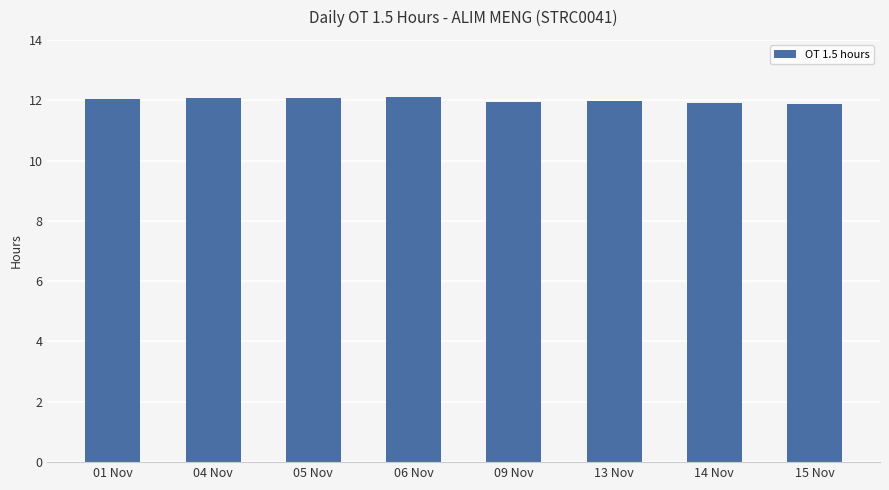

What is the value of the 5th bar from the left?

11.9